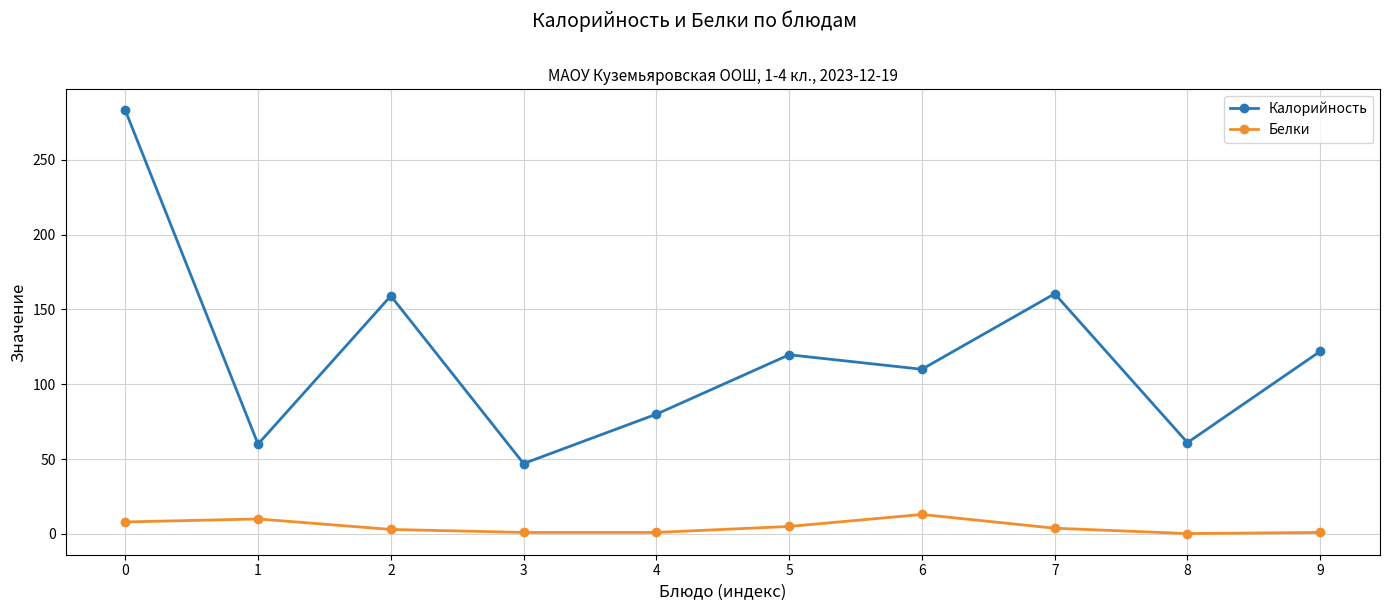

Is it true that Калорийность equals 187.2 at 0?

False